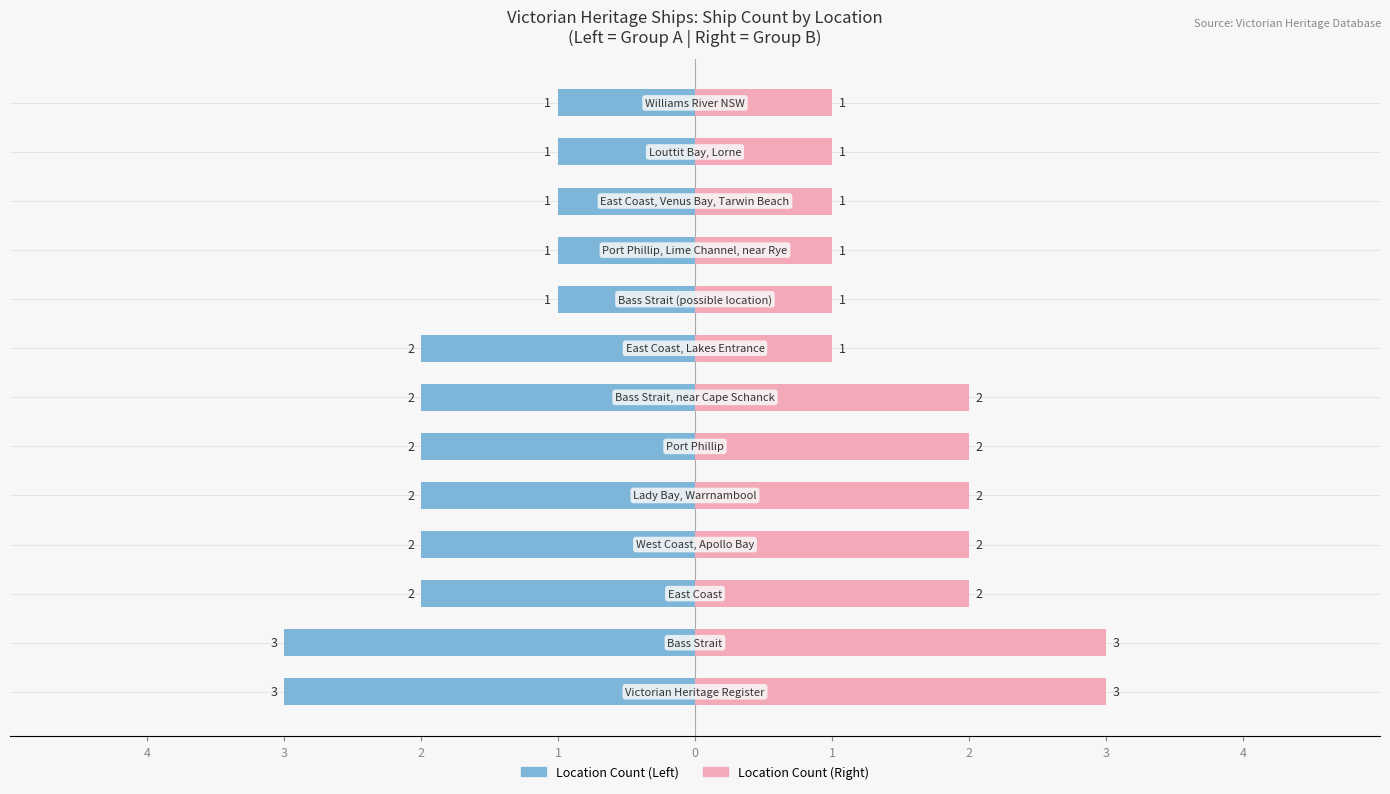

Is the value of Series A (left) at 1 greater than the value of Series B (right) at 4?

No